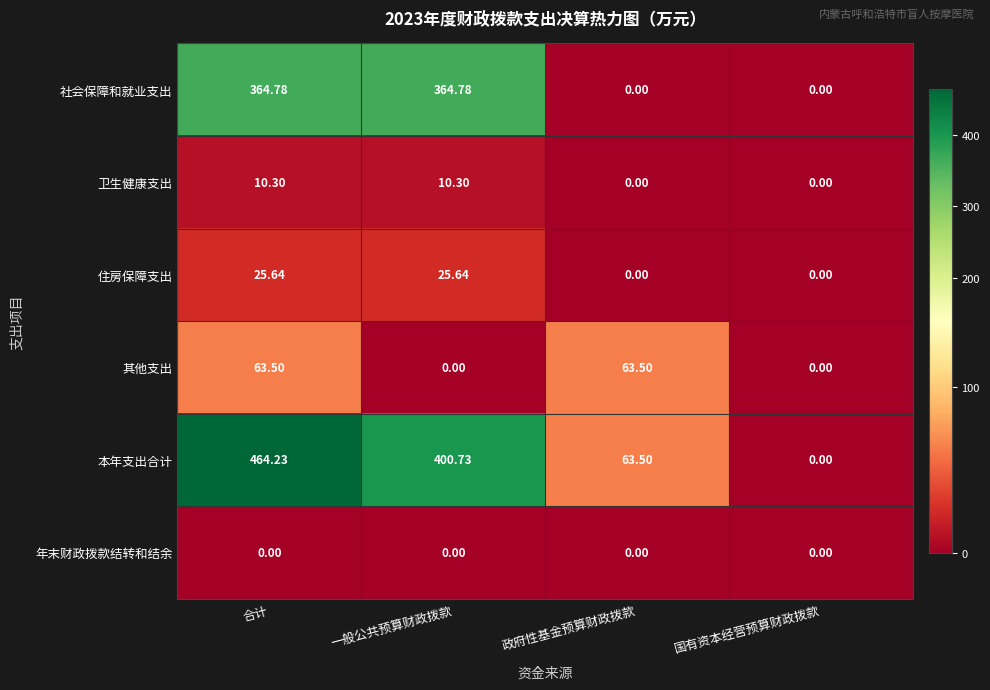

How many values in the 卫生健康支出 series exceed 10?

2